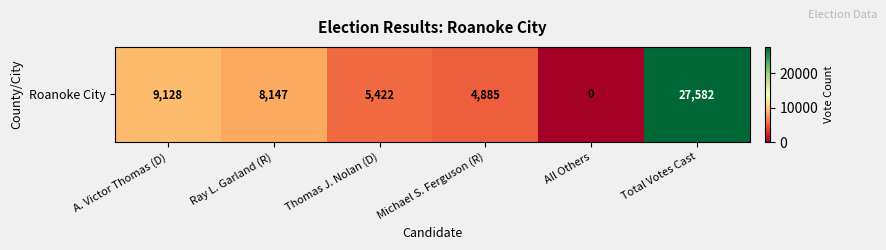

What is the average value?

9194